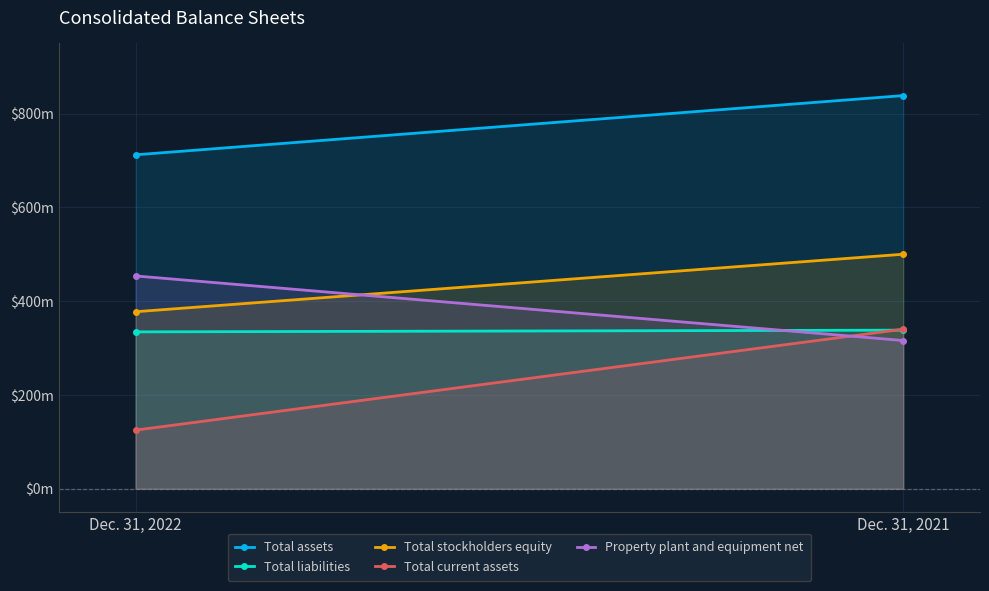

What is the sum of all Total liabilities values?

672990